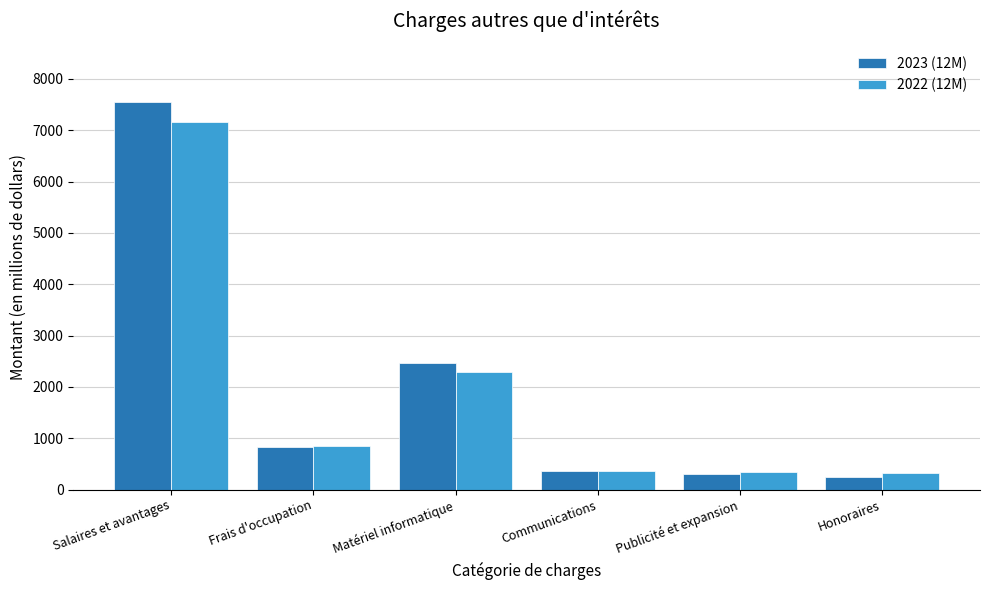

How many bars are there in each group?

2